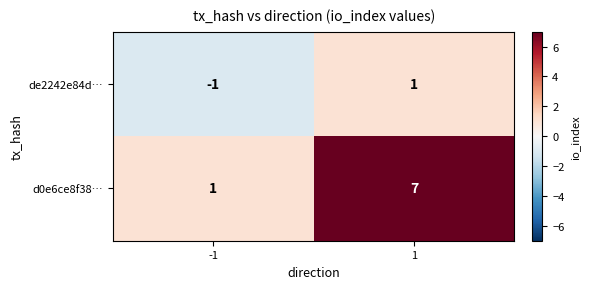

Which label corresponds to the largest value in the chart?

1